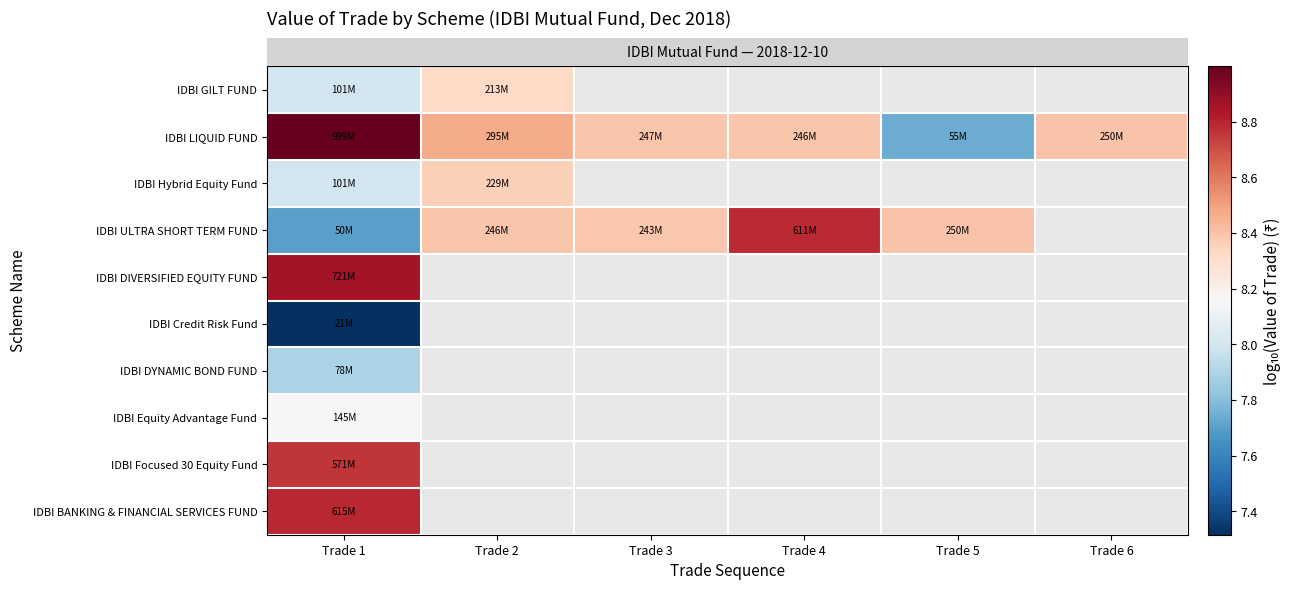

Count the number of data series in this chart.

10